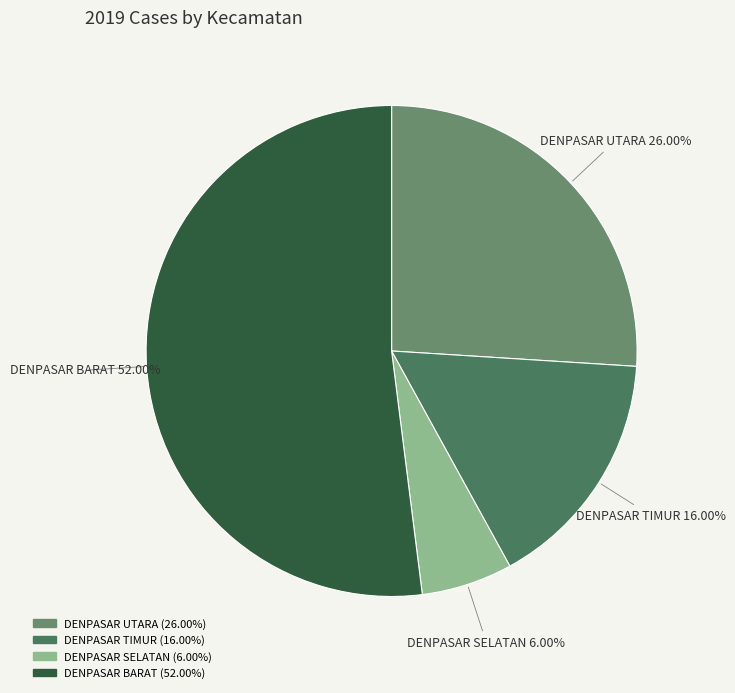

Which category has the smallest portion of the pie?

DENPASAR SELATAN